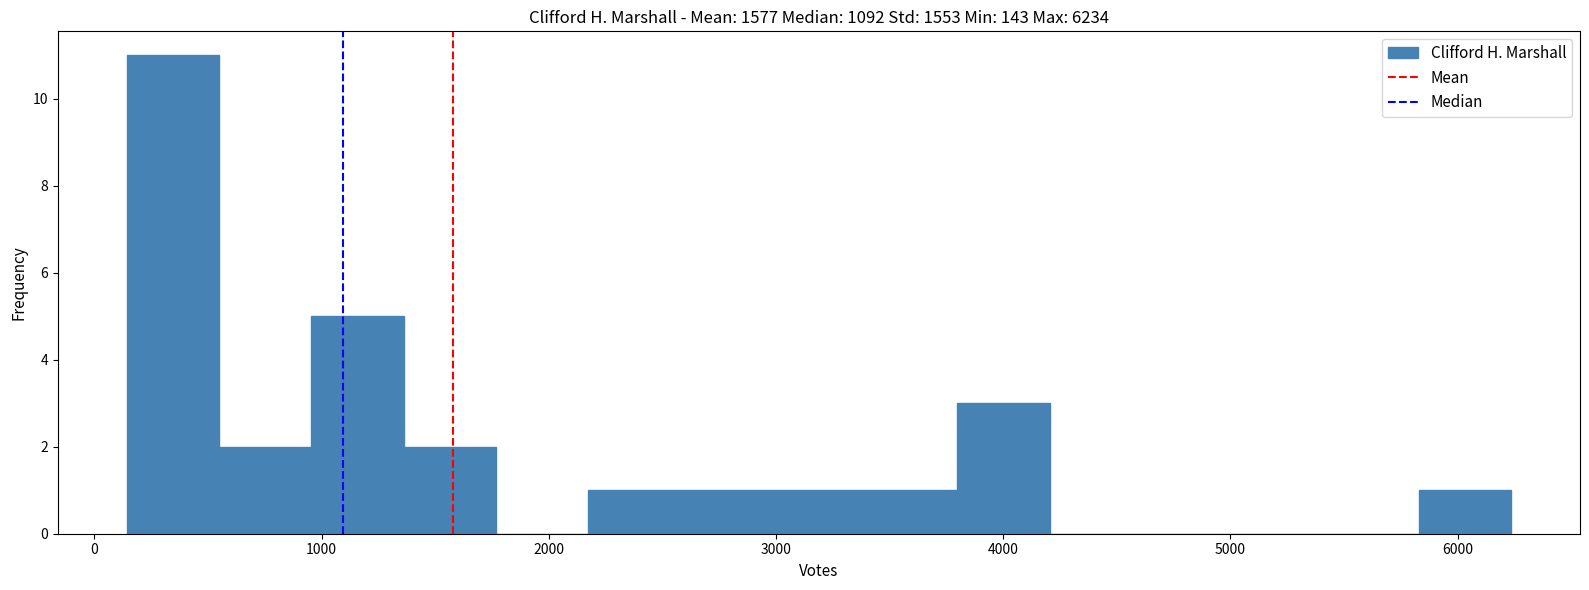

How tall is the bar that spans 3000 to 3400 on the x-axis? Neither the bar edges nor the heights are printed on the chart, so give them approximately, as read against the axes.

1